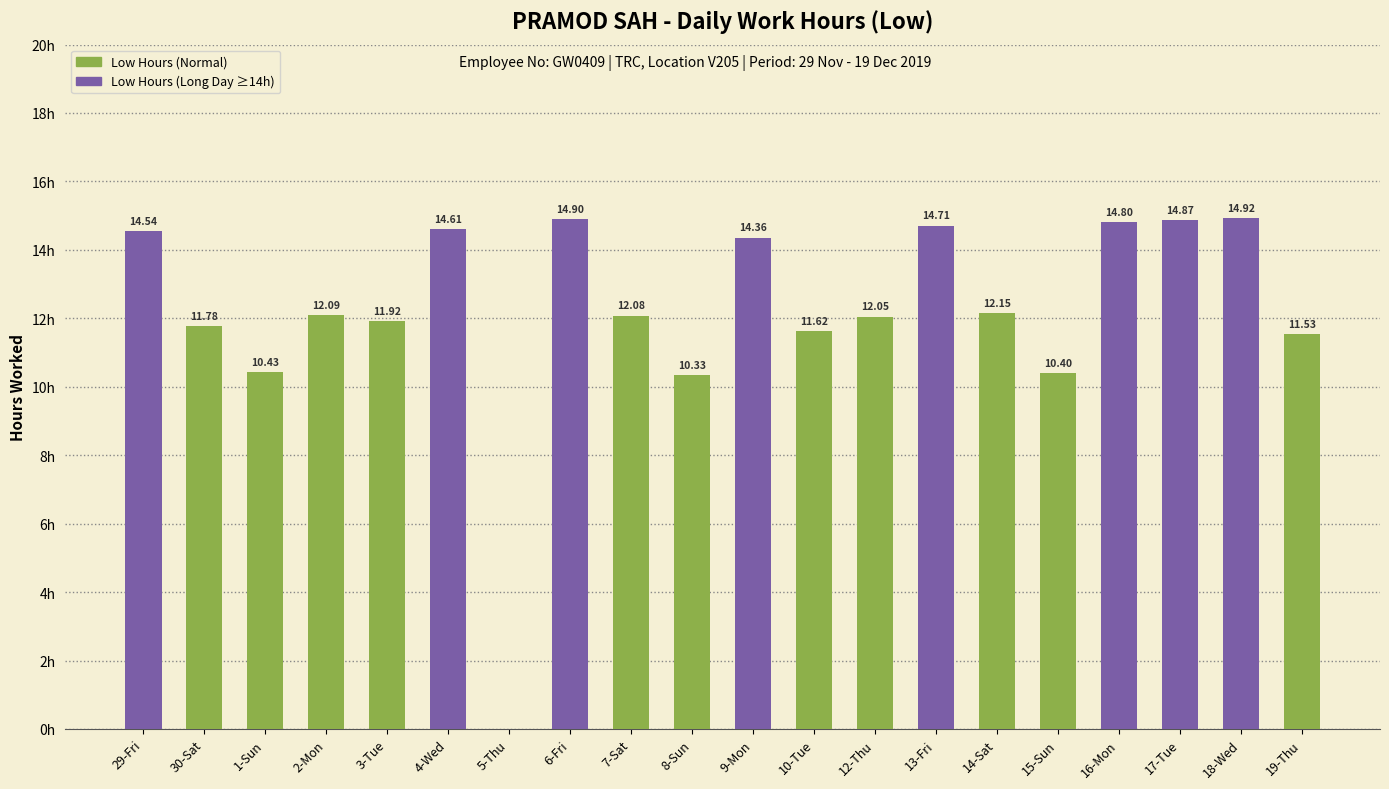

Which has a higher value, 29-Fri or 7-Sat?

29-Fri